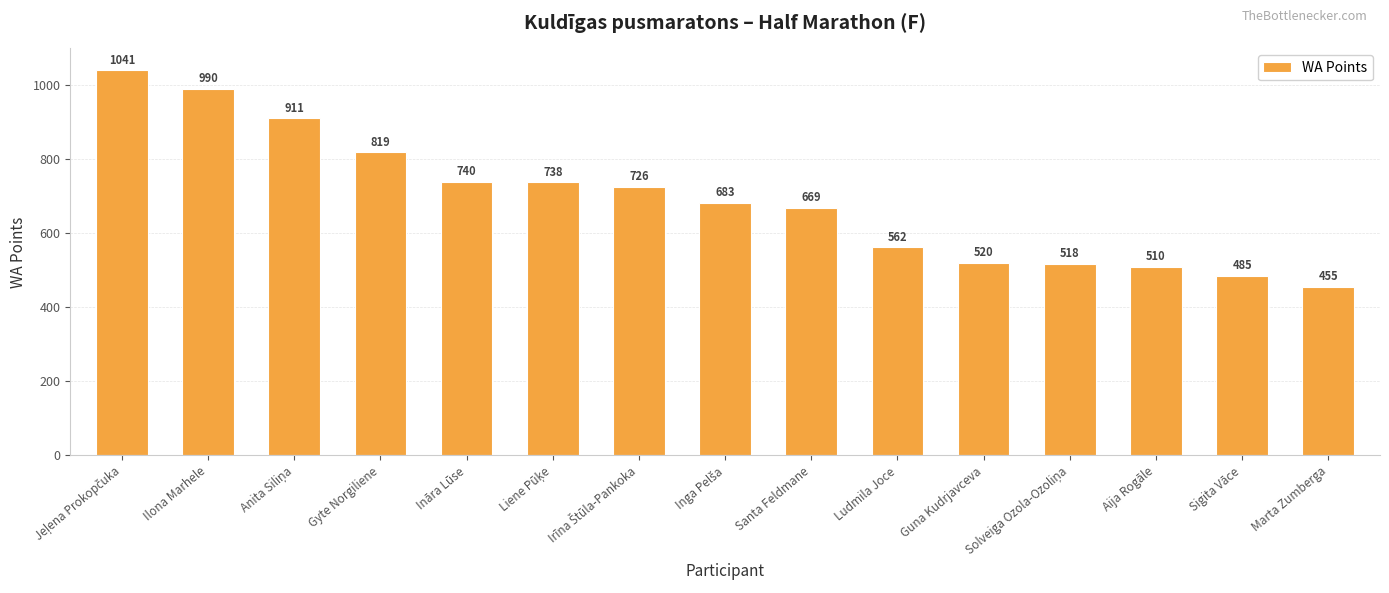

What is the difference between the second highest and minimum values?

535